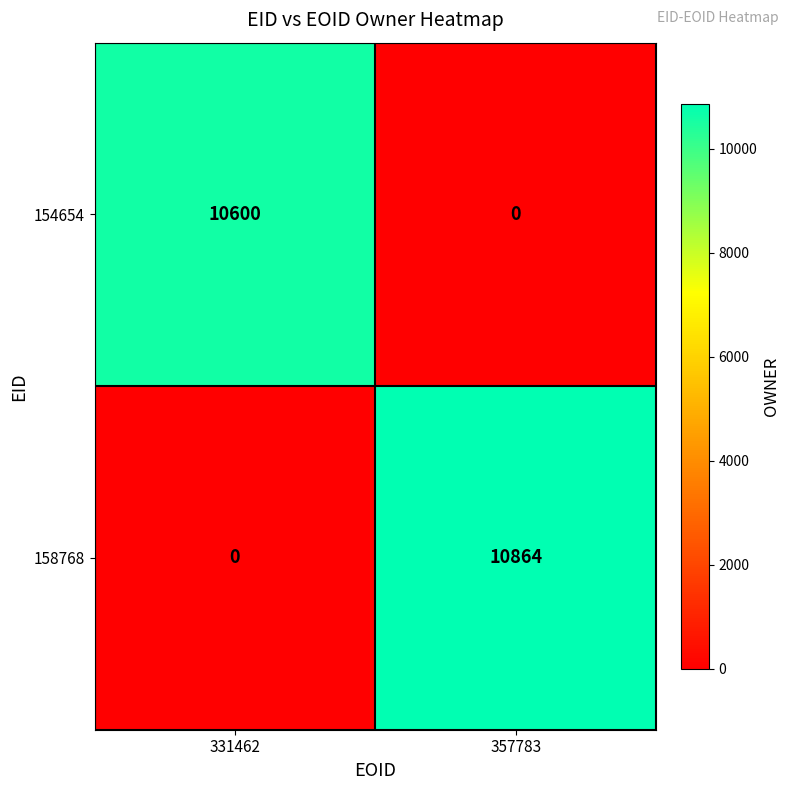

What is the difference between the maximum and minimum values in the 158768 series?

10864